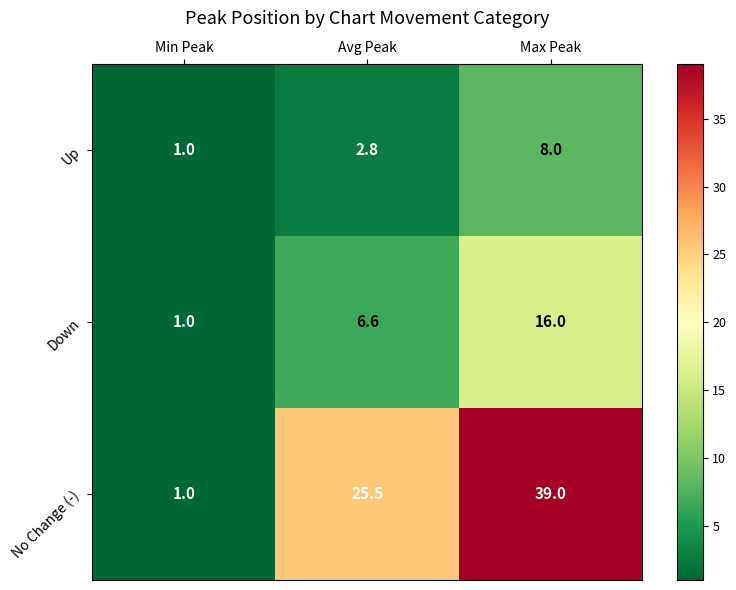

What is the sum of the Up values at Min Peak and Max Peak?

9.0